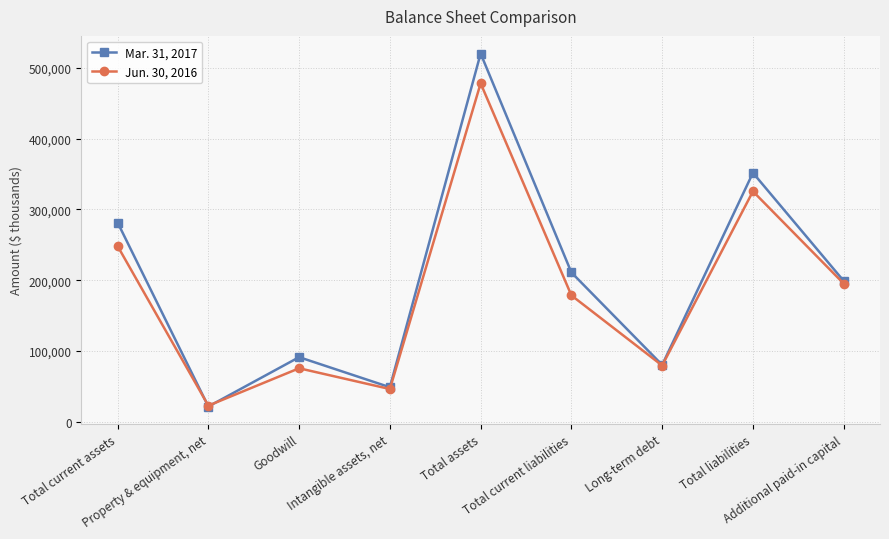

In Jun. 30, 2016, how many points are lower than both neighbors (excluding endpoints)?

3